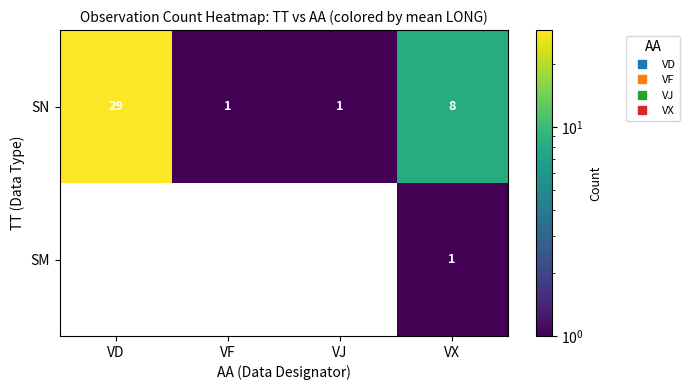

Which series has the largest total across all categories?

SN